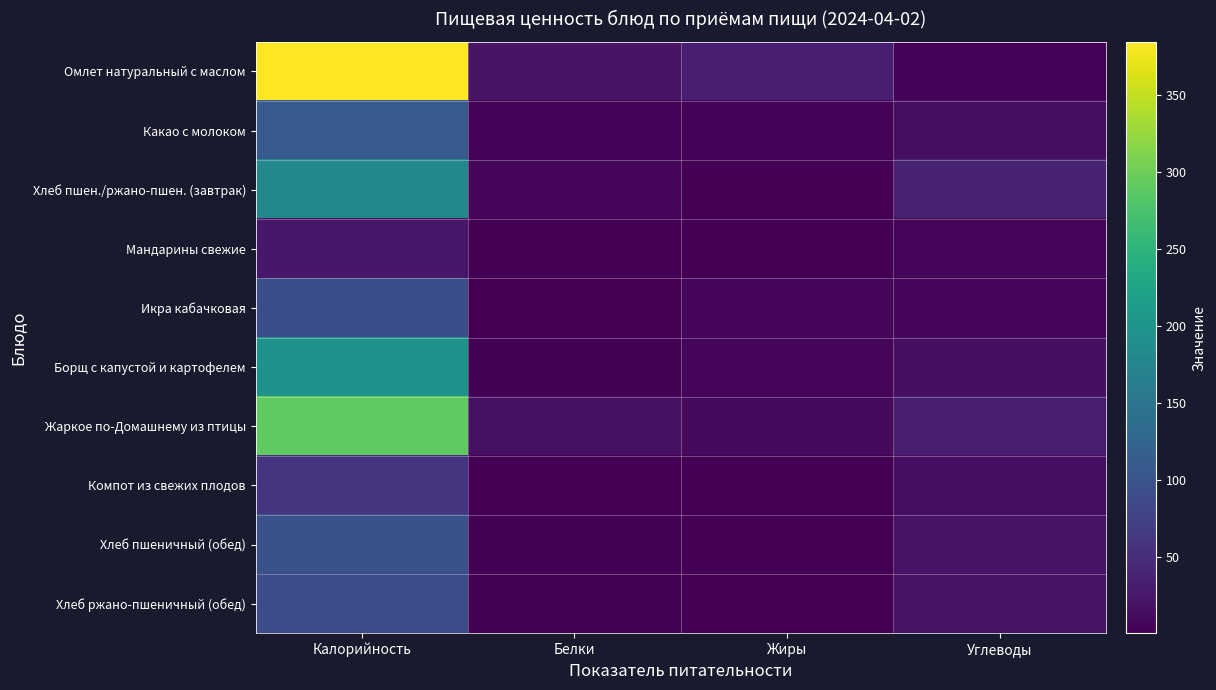

At which category does the chart reach its peak across all series?

Калорийность